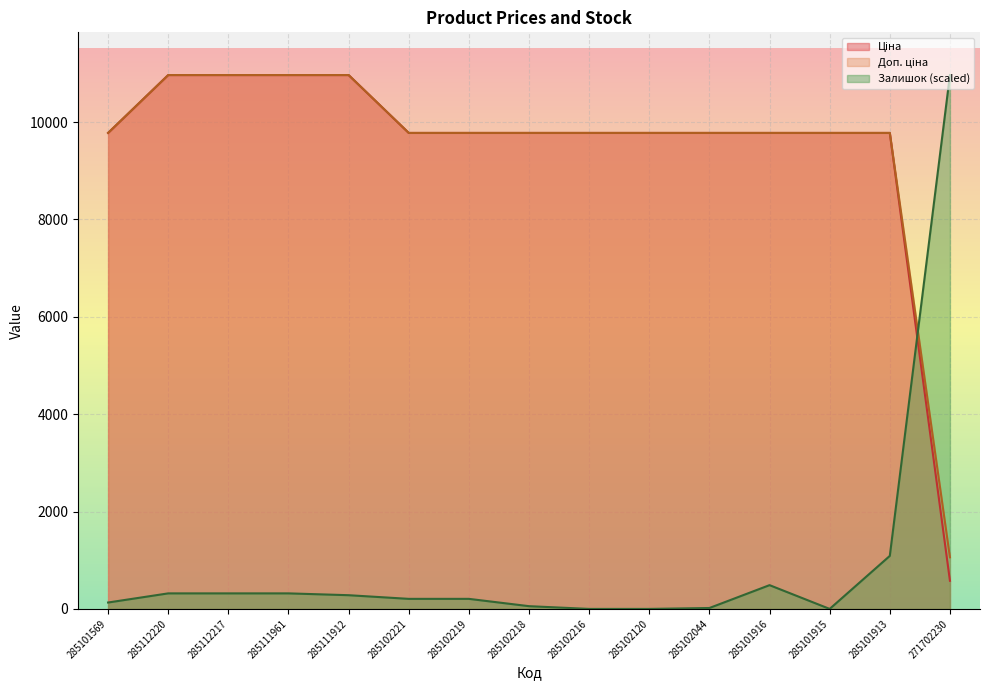

At which category does Залишок reach its first local peak?

285101916